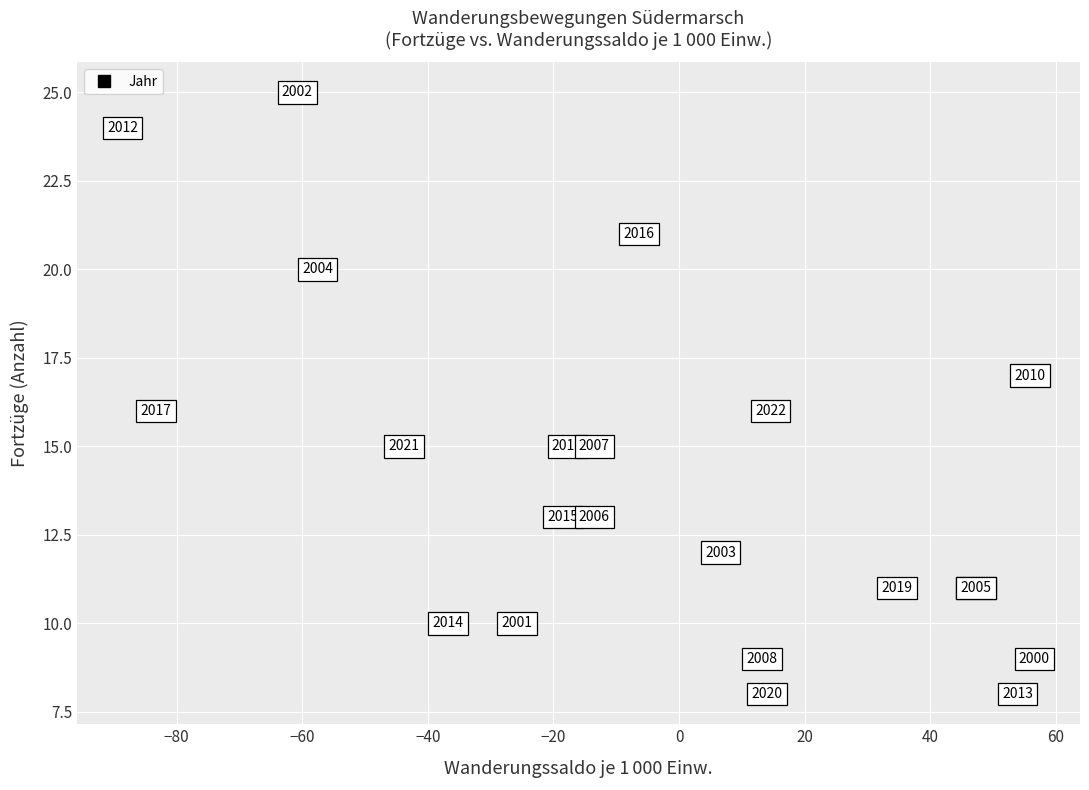

What Y value in the scatter plot is closest to 16?

16